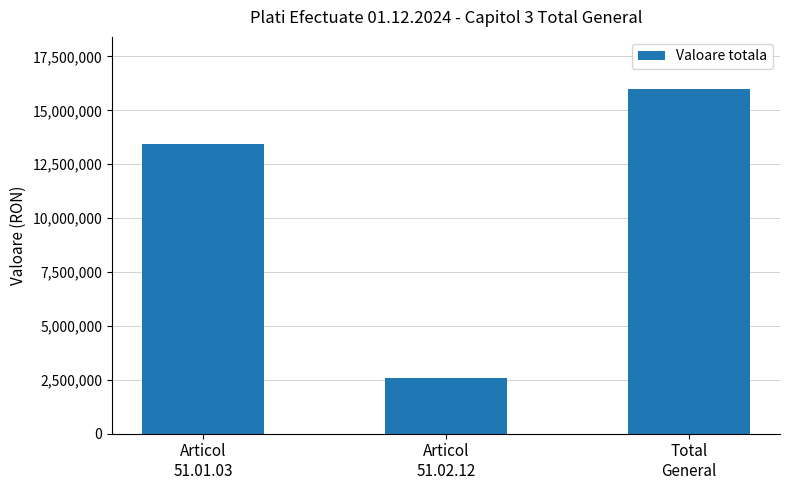

At which category does the chart reach its peak across all series?

Total
General